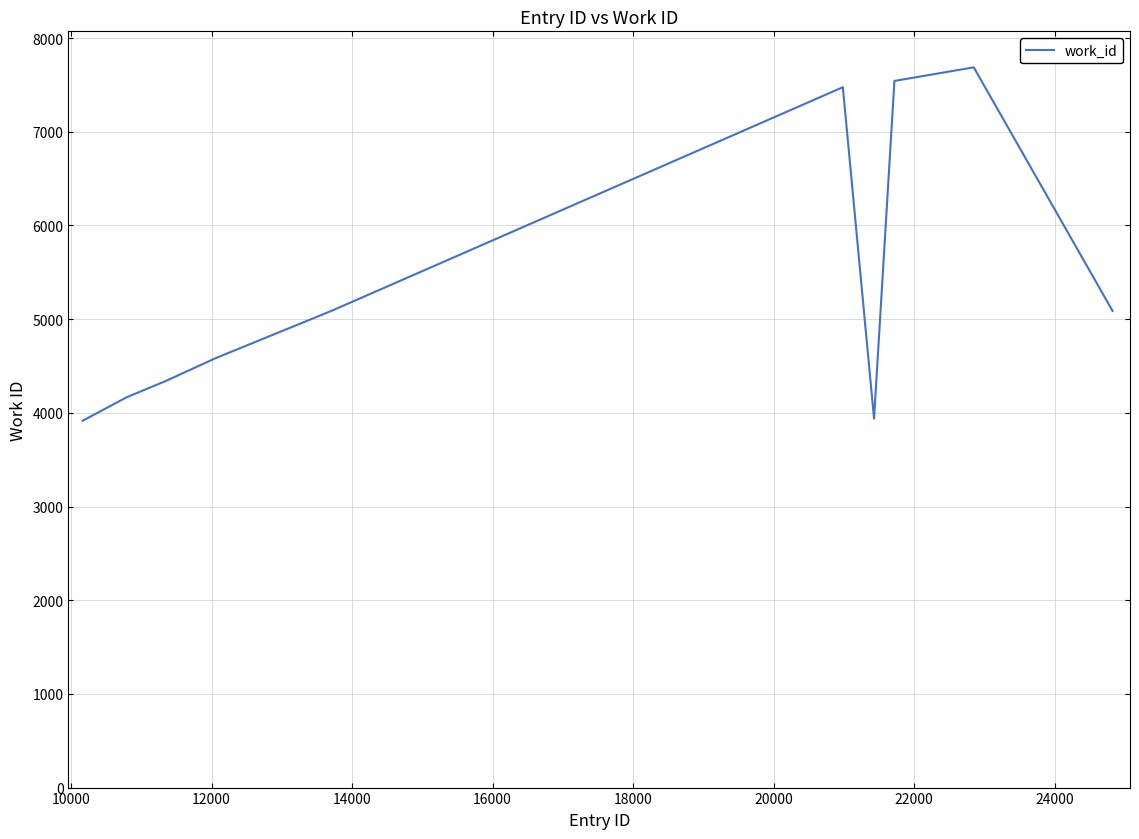

What is the difference between the maximum and minimum values?

3772